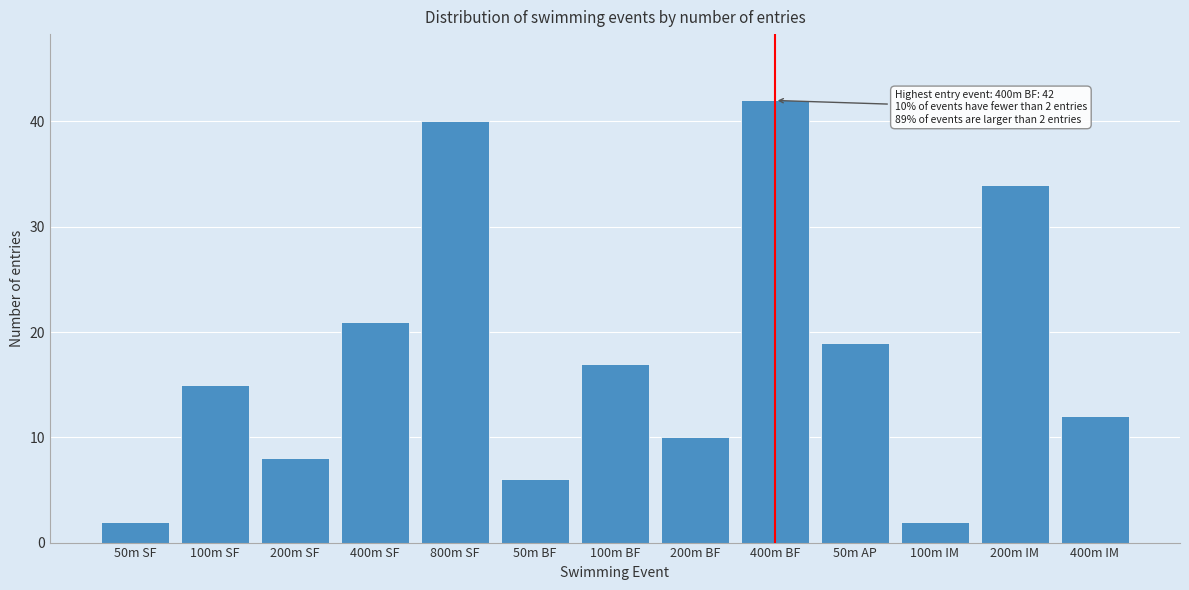

Reading right to left, list all the values displayed in this chart.

400m IM=12	200m IM=34	100m IM=2	50m AP=19	400m BF=42	200m BF=10	100m BF=17	50m BF=6	800m SF=40	400m SF=21	200m SF=8	100m SF=15	50m SF=2